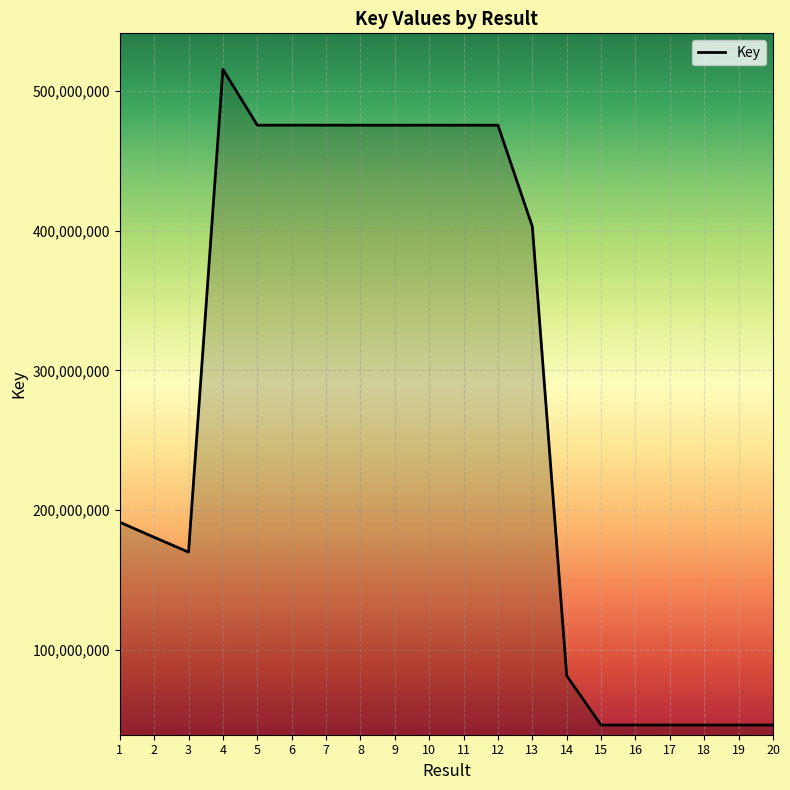

What is the smallest value displayed?

46144170